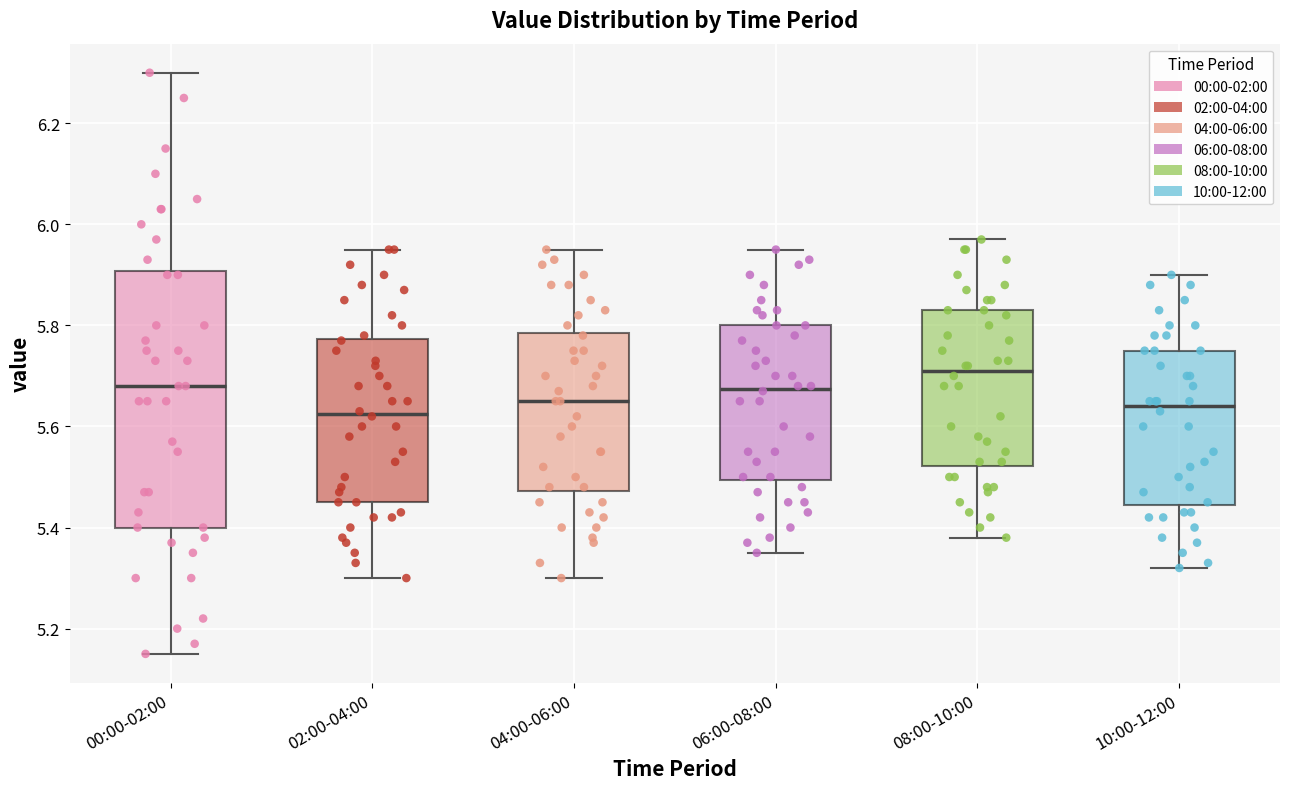

Which box has the highest median line?

08:00-10:00